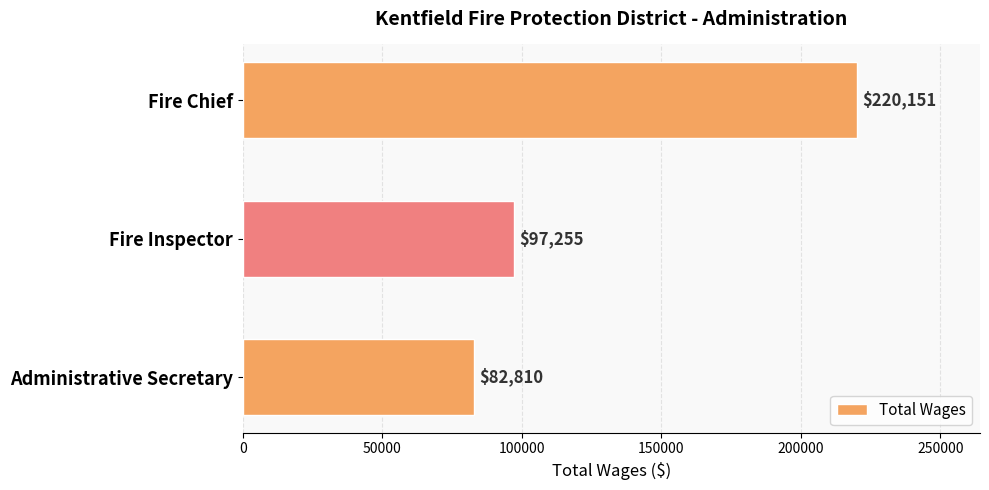

Is it true that the value at Administrative Secretary is 135158?

False